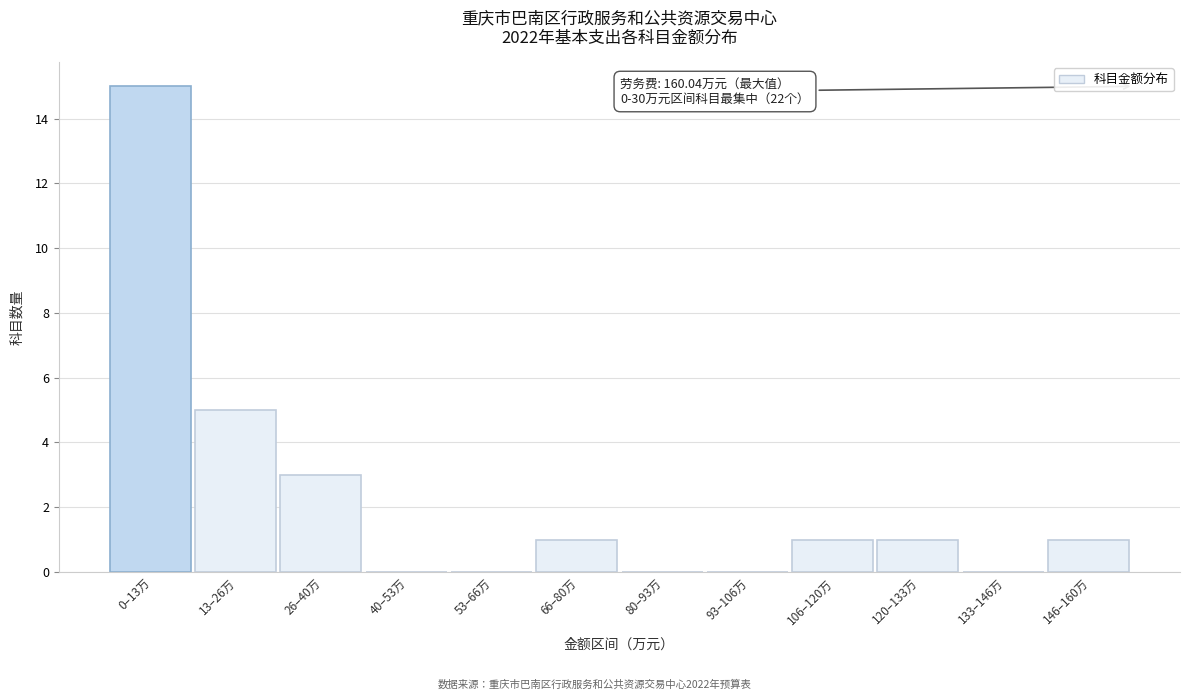

Reading left to right, transcribe all the data shown in this chart.

0–13万=15	13–26万=5	26–40万=3	40–53万=0	53–66万=0	66–80万=1	80–93万=0	93–106万=0	106–120万=1	120–133万=1	133–146万=0	146–160万=1